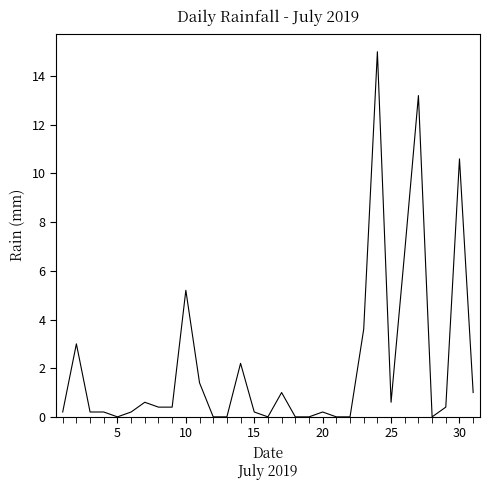

What is the greatest value displayed?

15.0